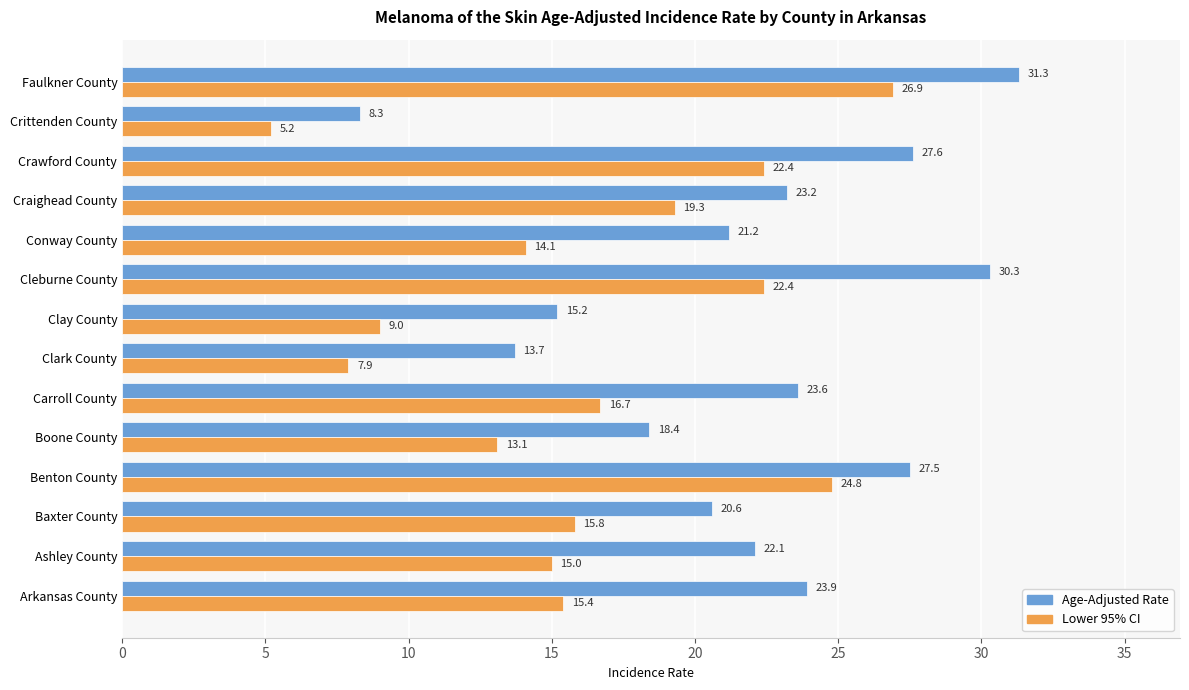

Rank the categories by Age-Adjusted Rate value from lowest to highest.

Crittenden County, Clark County, Clay County, Boone County, Baxter County, Conway County, Ashley County, Craighead County, Carroll County, Arkansas County, Benton County, Crawford County, Cleburne County, Faulkner County